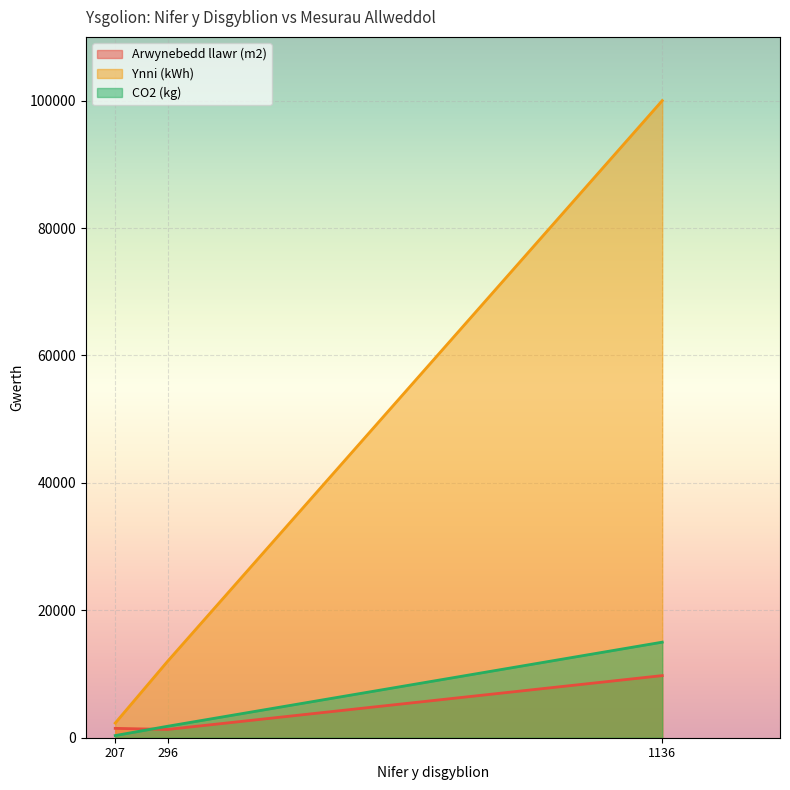

Which series has the widest spread of values?

Ynni (kWh)